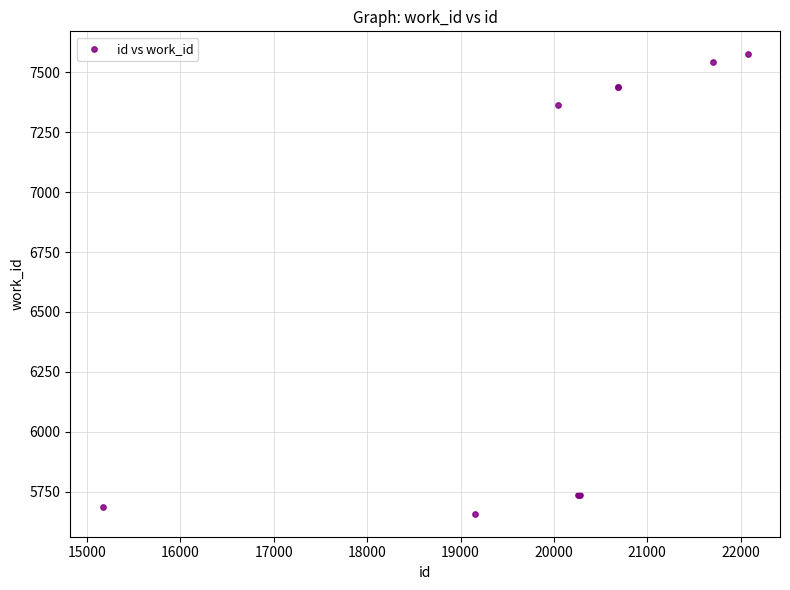

What Y value in the scatter plot is closest to 6616?

7365